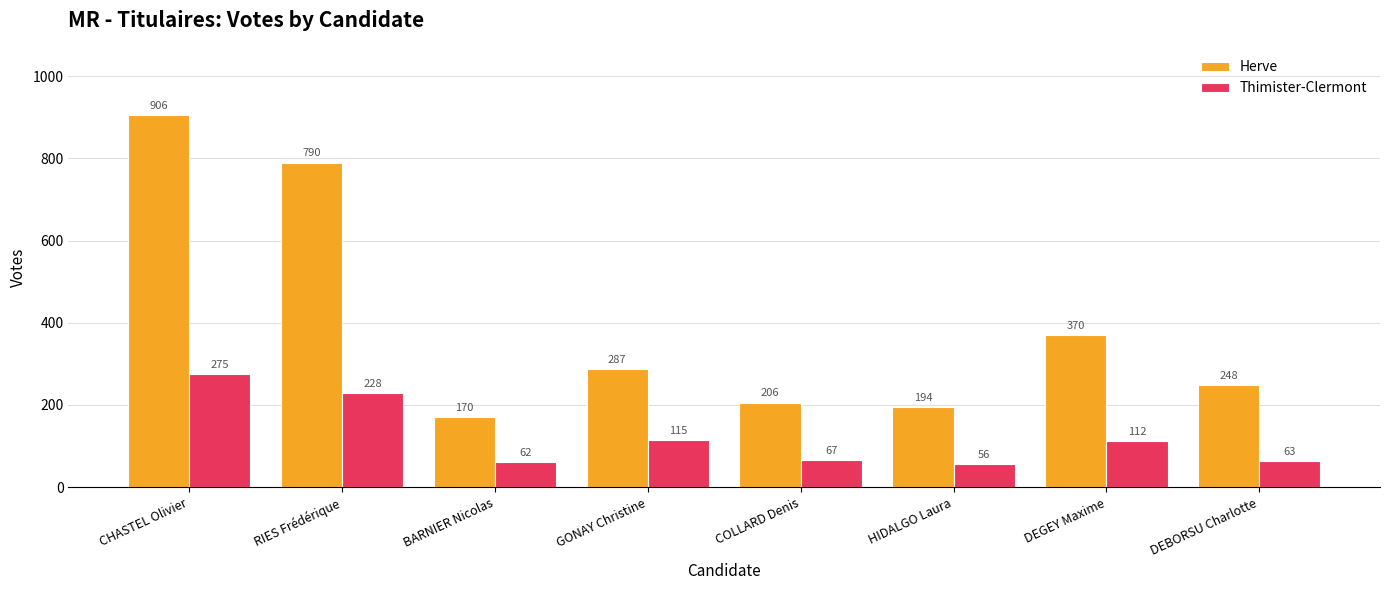

What is the difference between the second highest and minimum values in the Herve series?

620